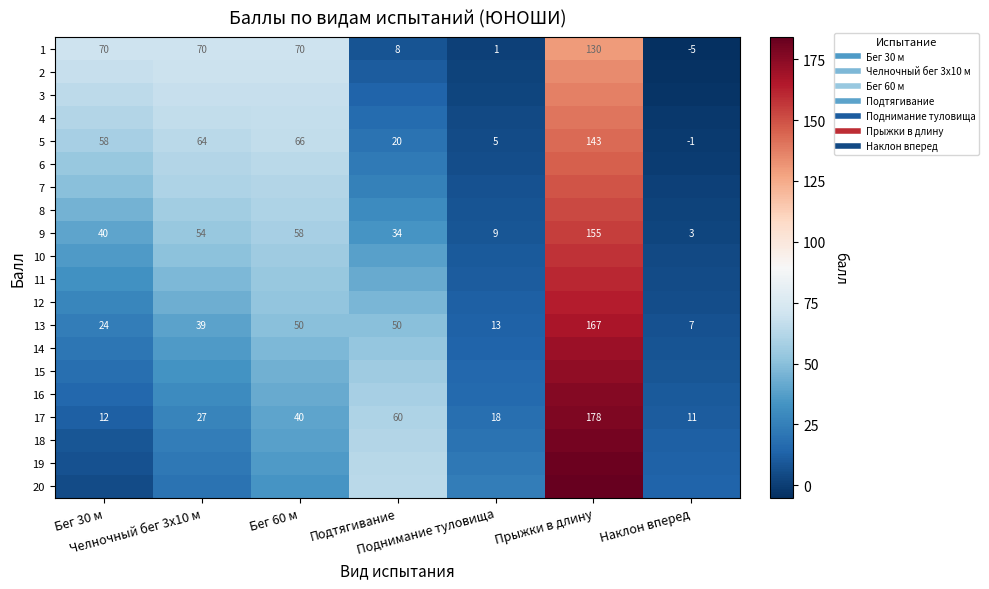

Which category has the lowest value in the 11 series?

Наклон вперед